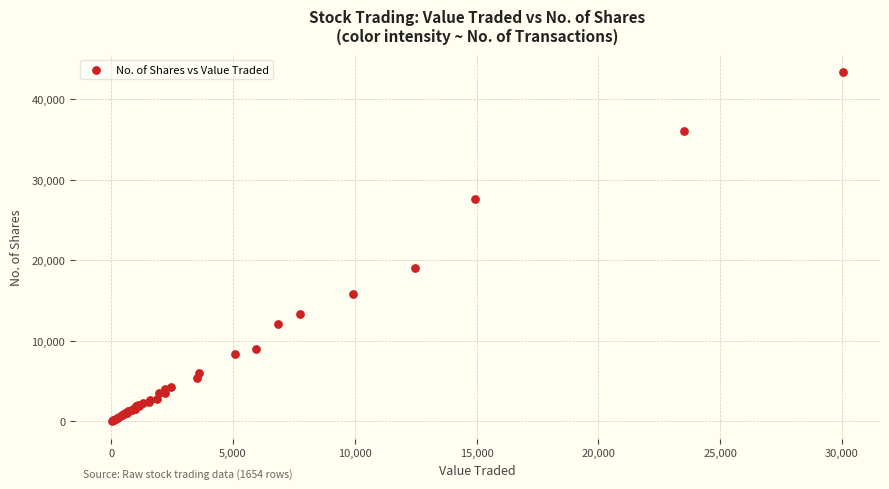

What Y value in the scatter plot is closest to 21714?

19038